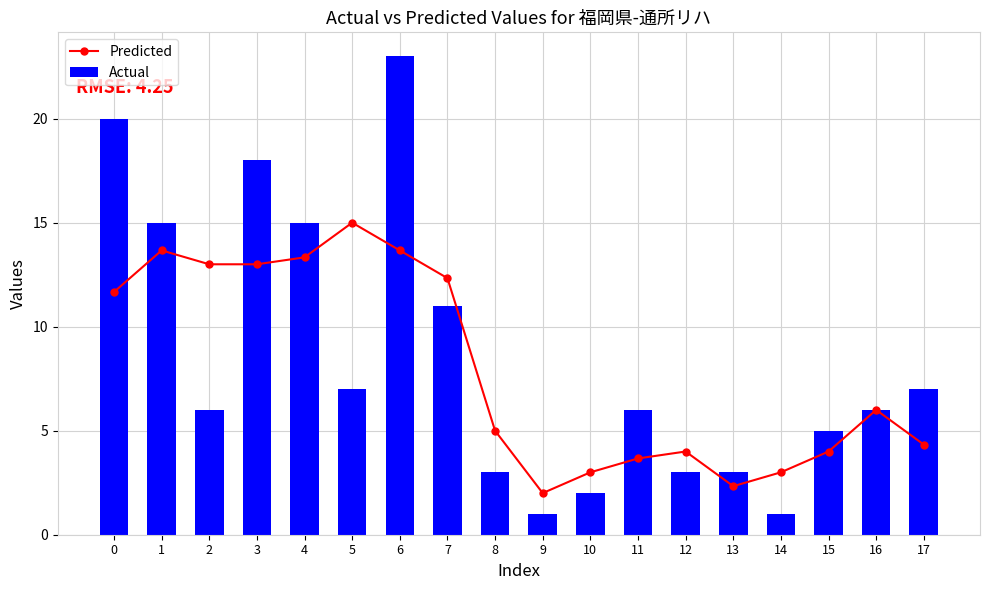

The Predicted series shows 15.3 at 0. True or false?

False